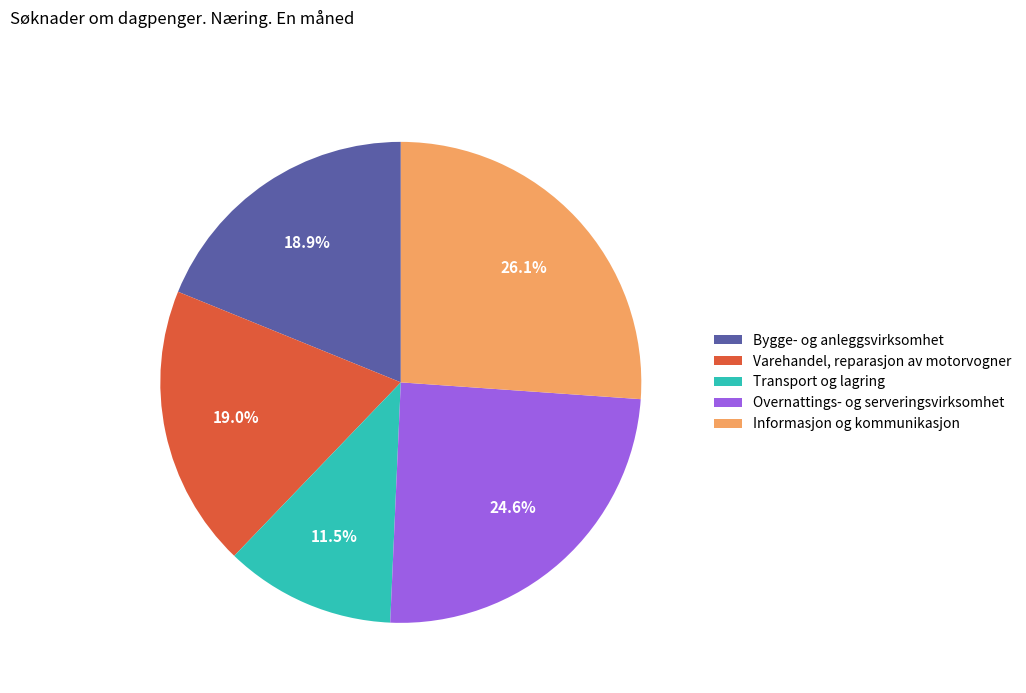

Is Transport og lagring the majority of the pie?

No